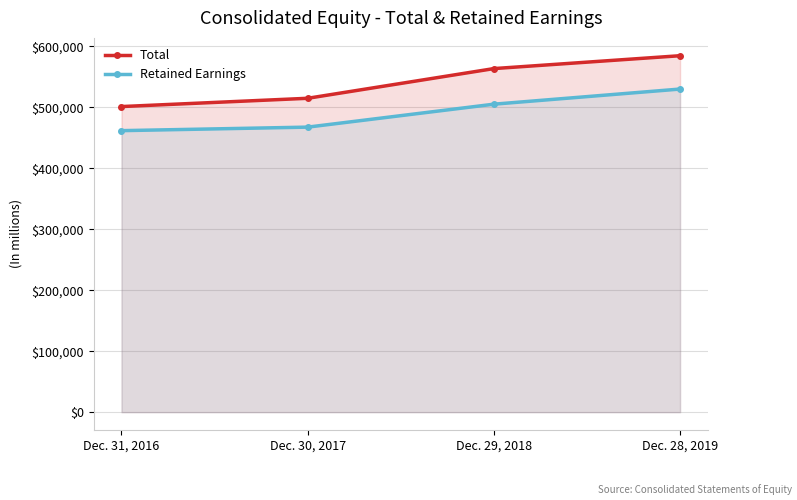

What is the label of the 2nd point from the right?

Dec. 29, 2018